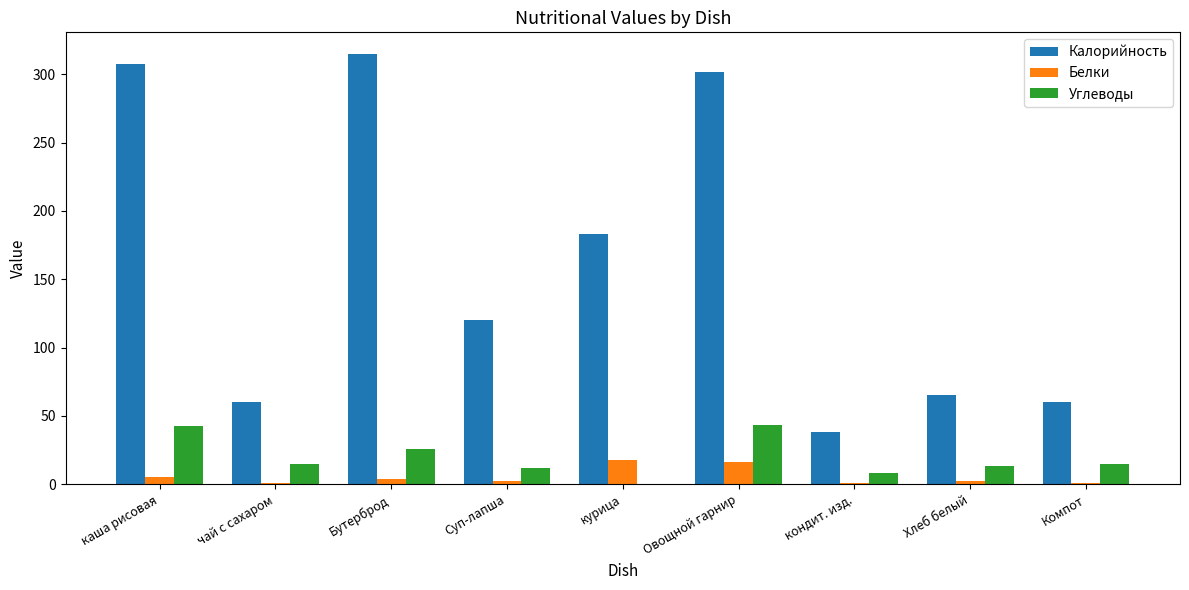

Between каша рисовая and Компот, which series saw the biggest shift?

Калорийность